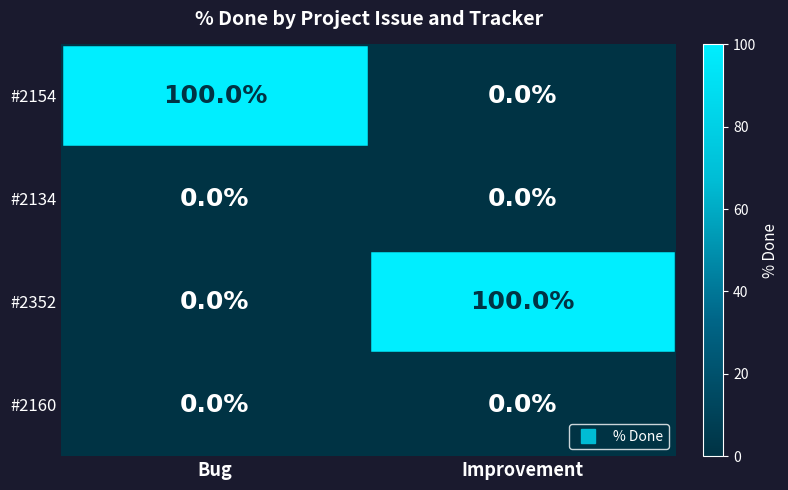

What is the total value across all series at Bug?

100